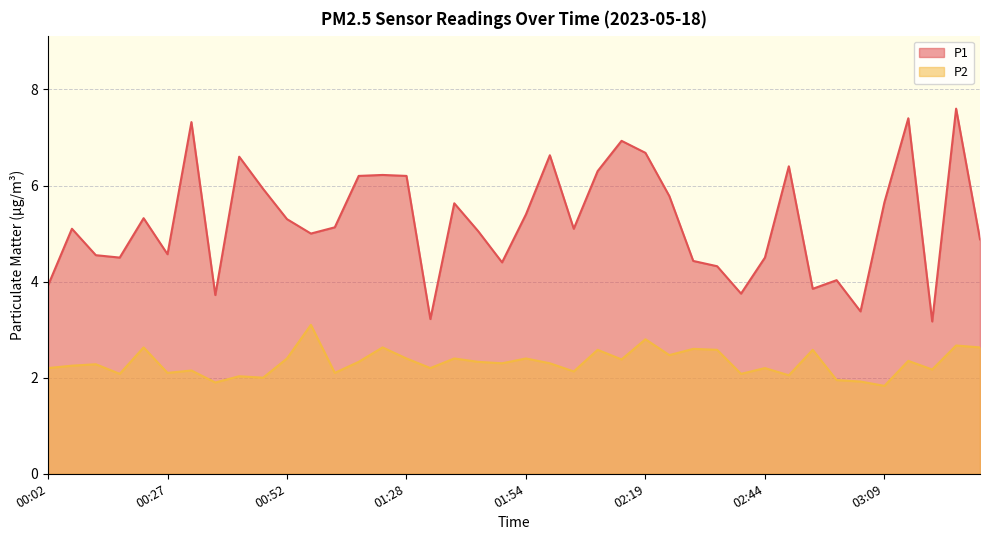

Which category has the highest value in the P2 series?

00:57